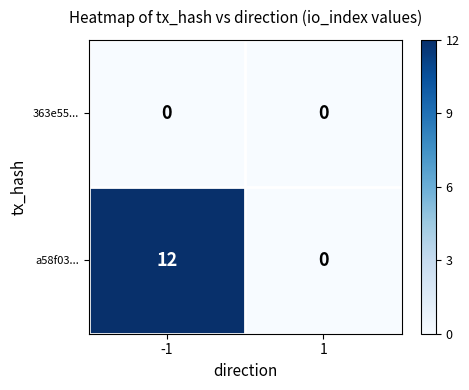

Is the value of a58f03... at -1 greater than the value of 363e55... at 1?

Yes